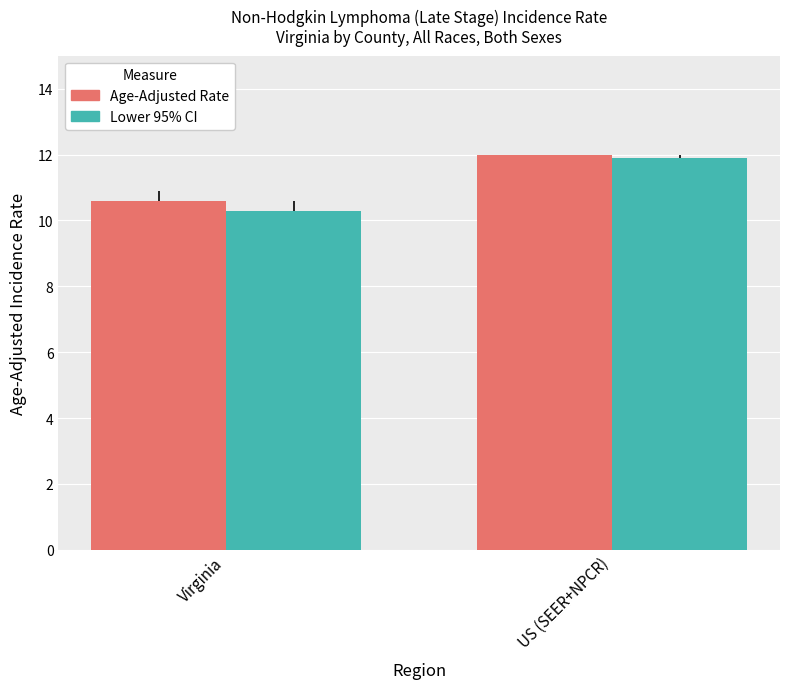

At which label does Age-Adjusted Rate reach its peak?

US (SEER+NPCR)